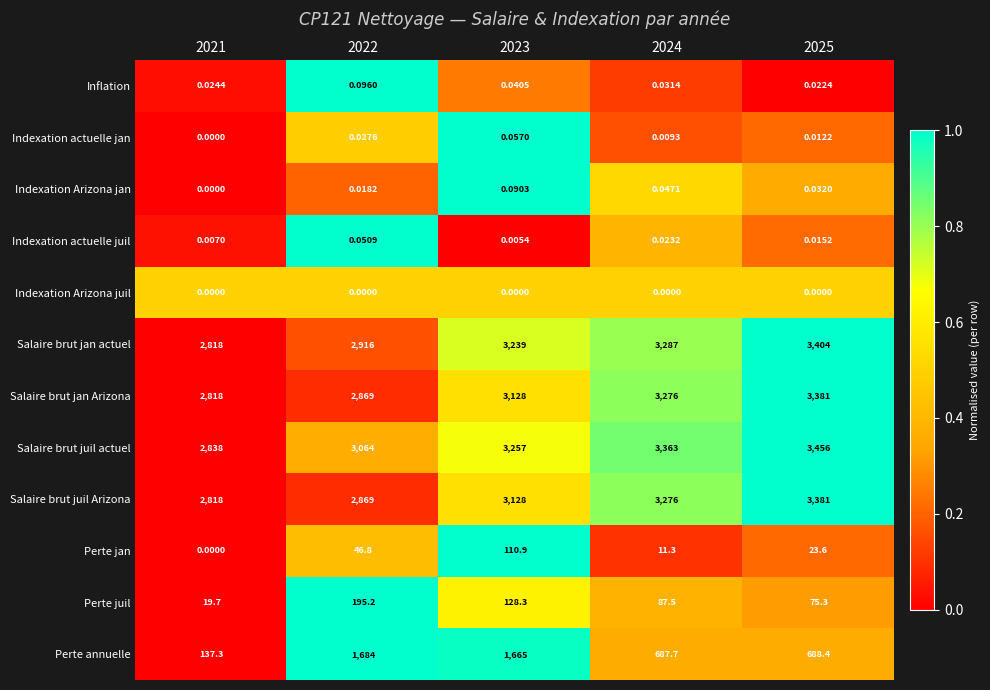

Count the number of categories in the chart.

5